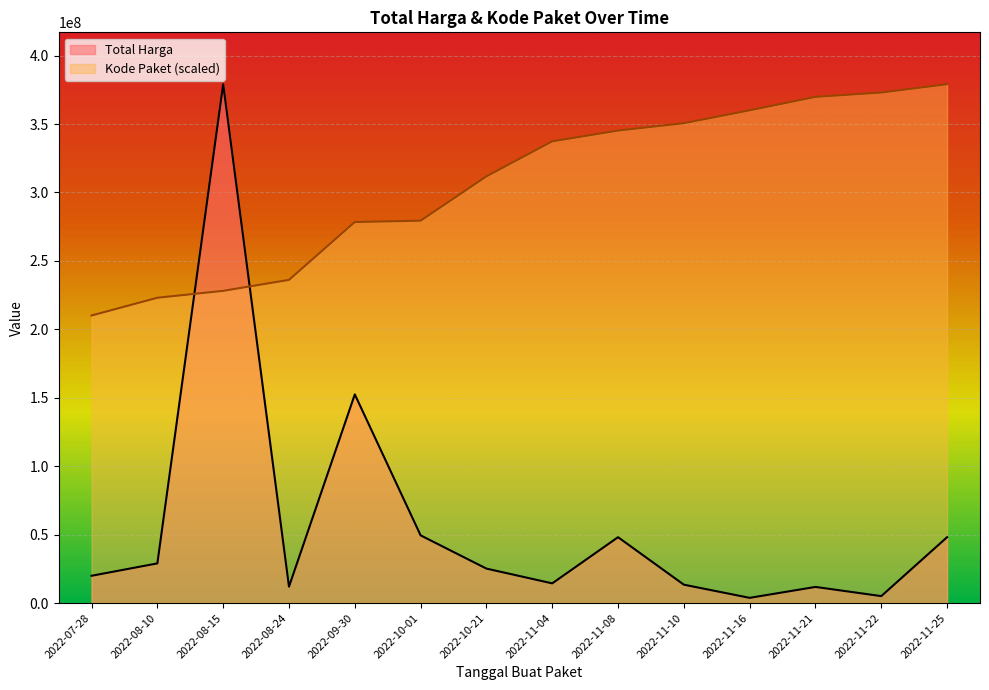

How many series are shown in this chart?

2